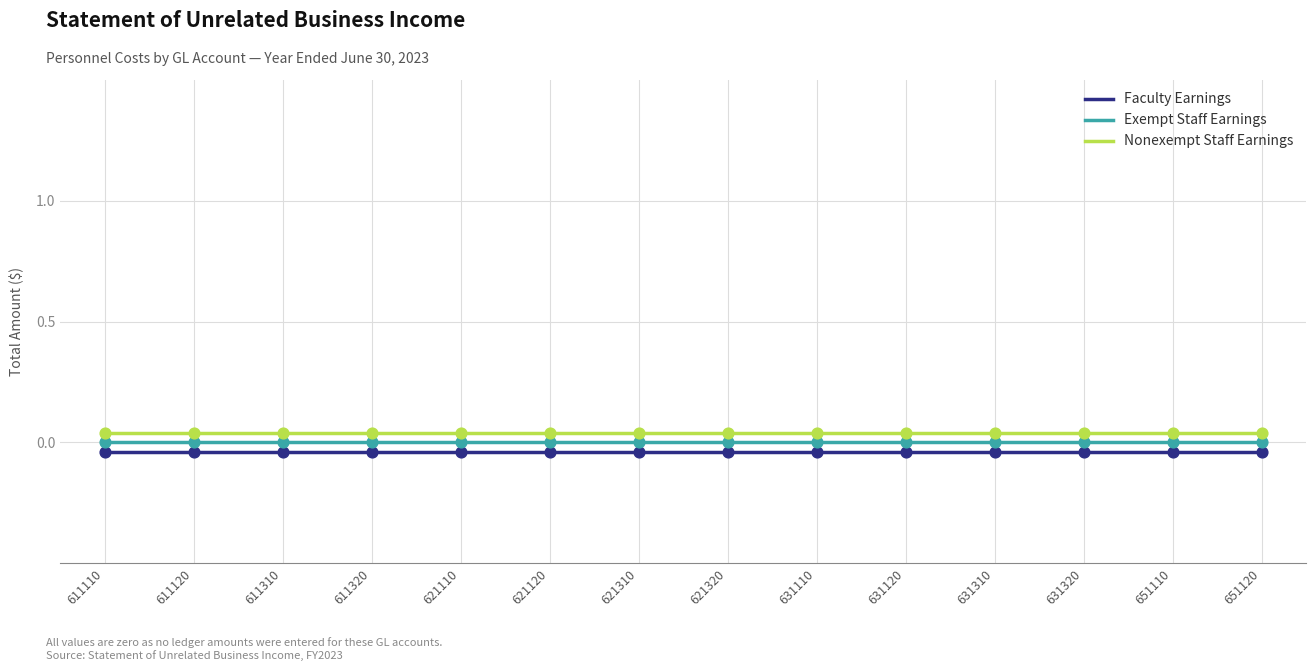

True or false: Faculty Earnings and Exempt Staff Earnings cross at least once.

False